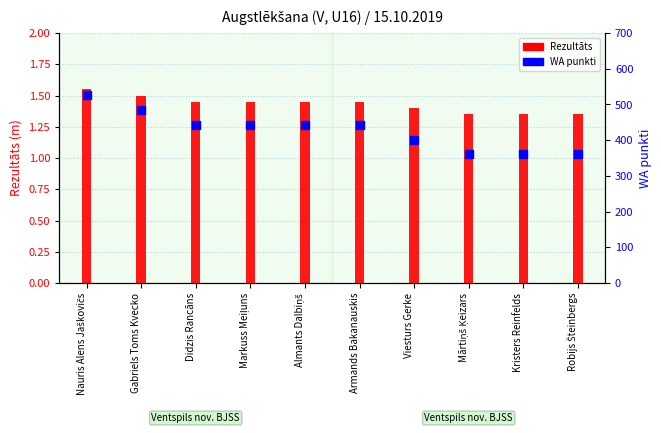

What are all the series names shown in the legend?

Rezultāts, WA punkti